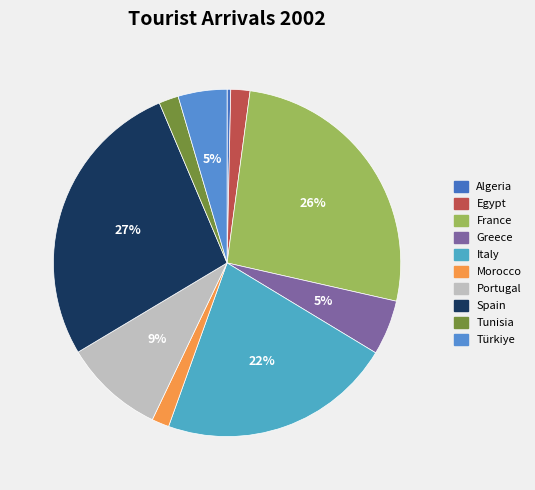

How many segments does this pie chart have?

10